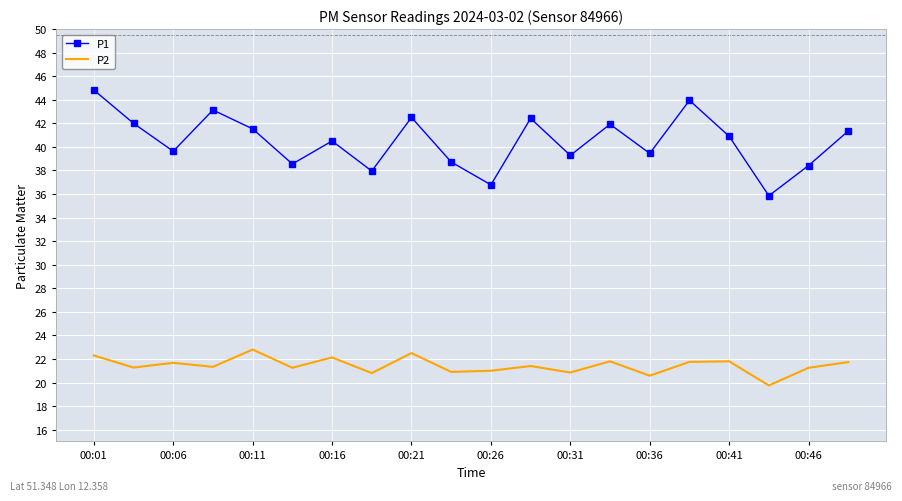

What are all the series names shown in the legend?

P1, P2